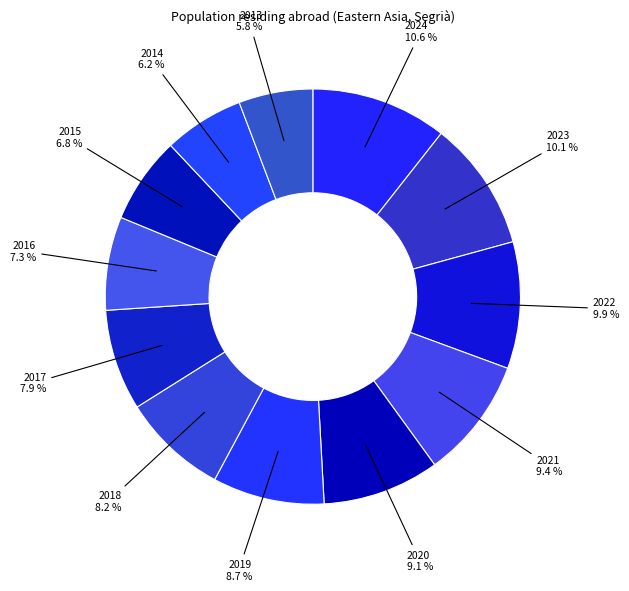

Do 2014 and 2020 together represent more than half of the pie?

No